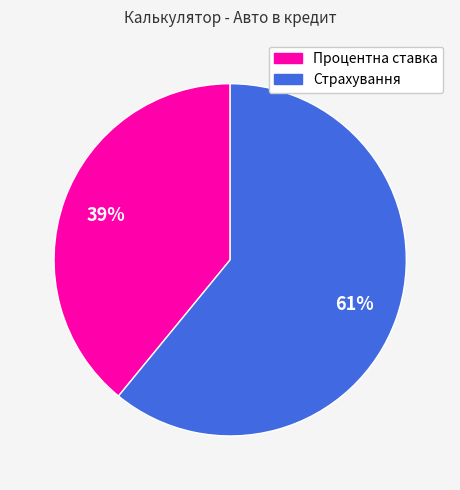

Is there a majority slice in this chart?

Yes